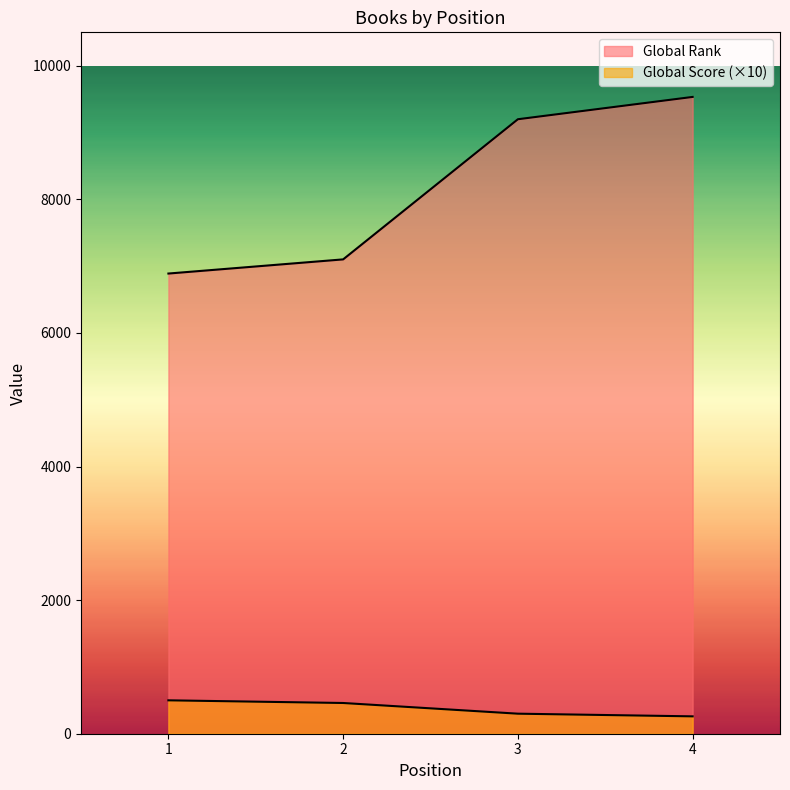

True or false: Global Rank and Global Score intersect in this chart.

False